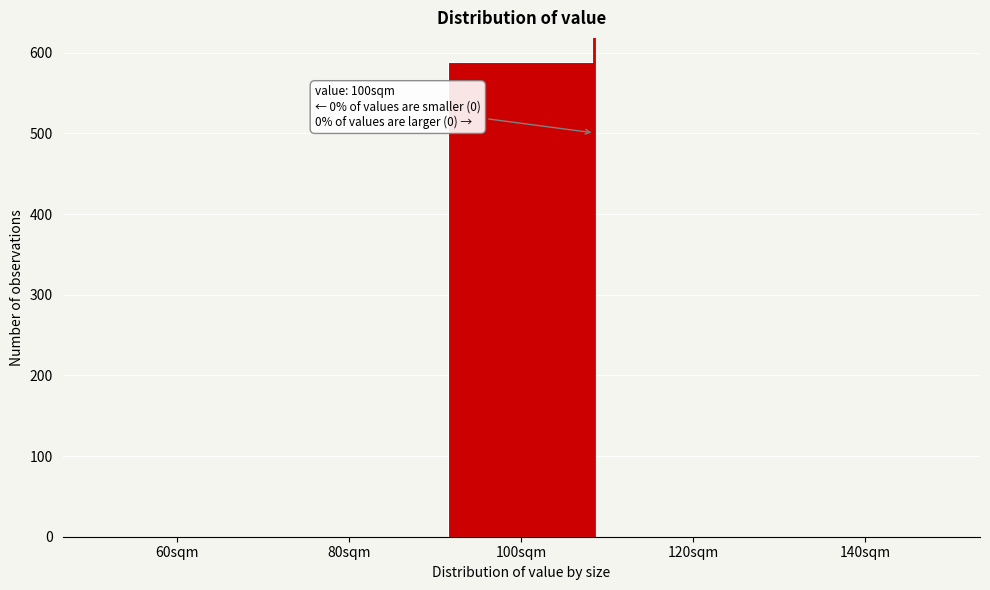

Reading left to right, what are all the values shown in this chart?

60sqm=0	80sqm=0	100sqm=589	120sqm=0	140sqm=0